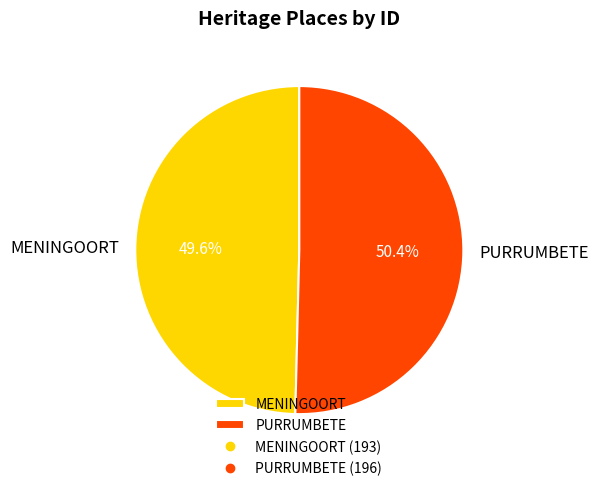

To the nearest percent, what portion does MENINGOORT represent?

50%